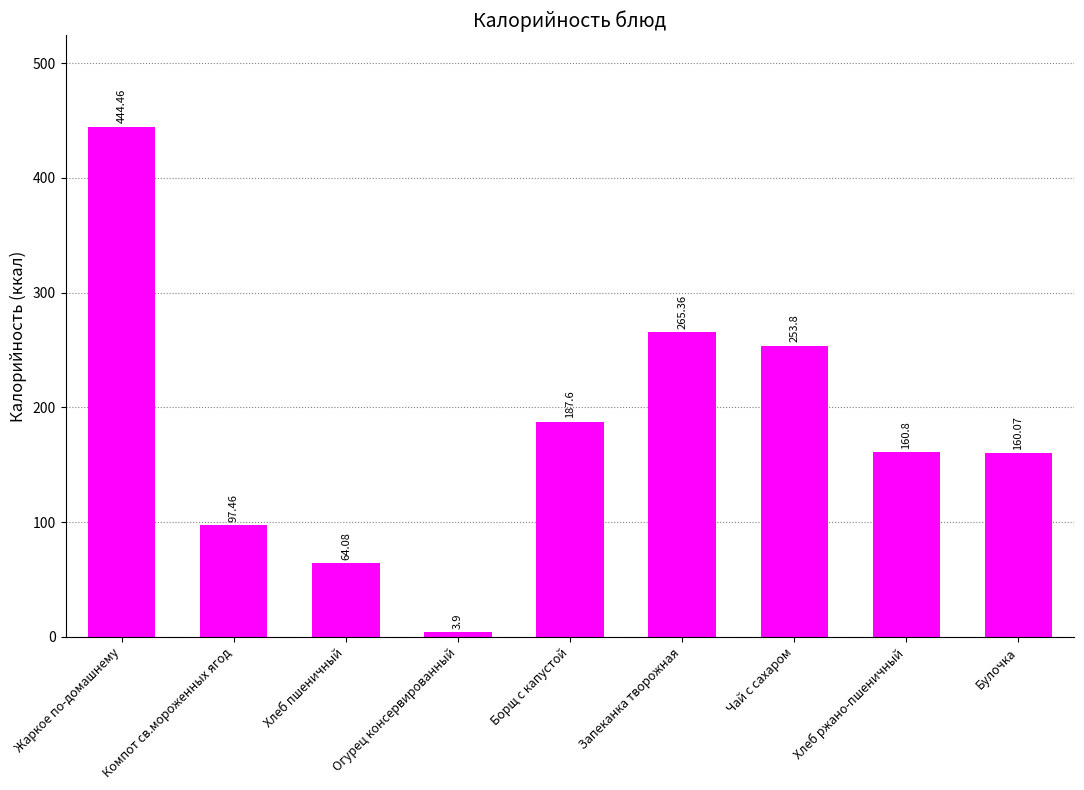

What is the sum of all values?

1637.5